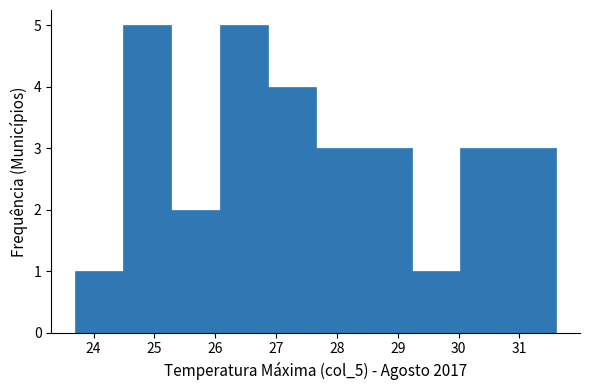

Reading left to right, transcribe this chart: for each bar, give the range it covers on the x-axis and its height. Neither the bar edges nor the heights are printed on the chart, so give them approximately, as read against the axes.

23.70 to 24.49: 1
24.49 to 25.28: 5
25.28 to 26.07: 2
26.07 to 26.86: 5
26.86 to 27.65: 4
27.65 to 28.44: 3
28.44 to 29.23: 3
29.23 to 30.02: 1
30.02 to 30.81: 3
30.81 to 31.60: 3